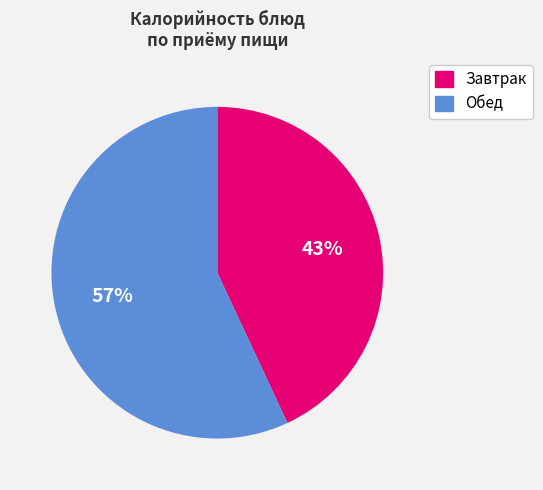

Is there any slice that represents more than half of the pie?

Yes